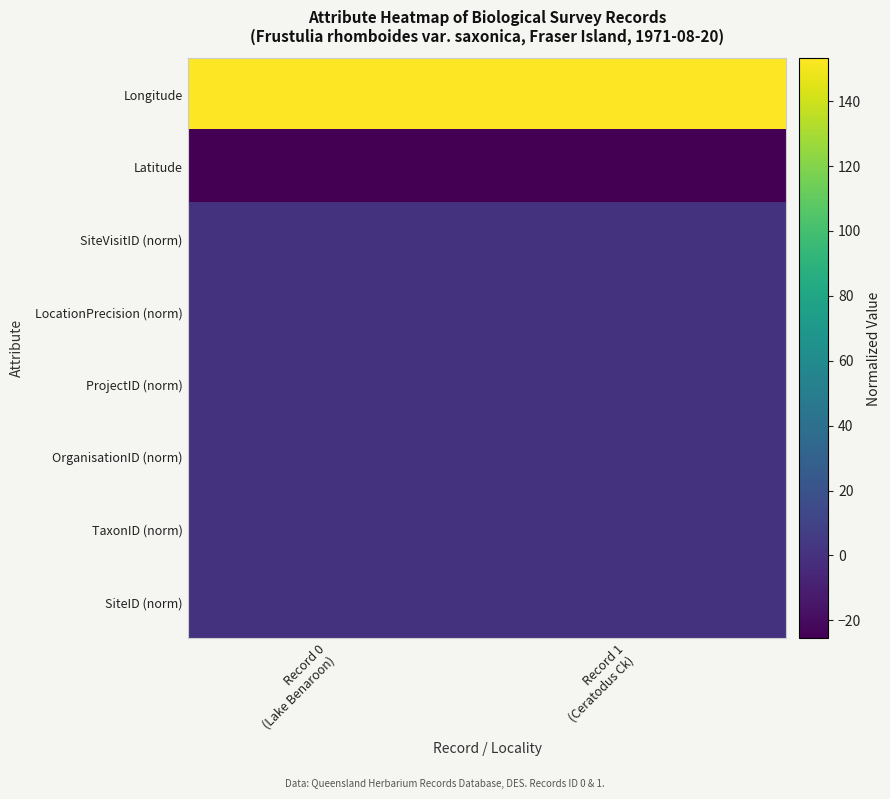

Count the number of data series in this chart.

8